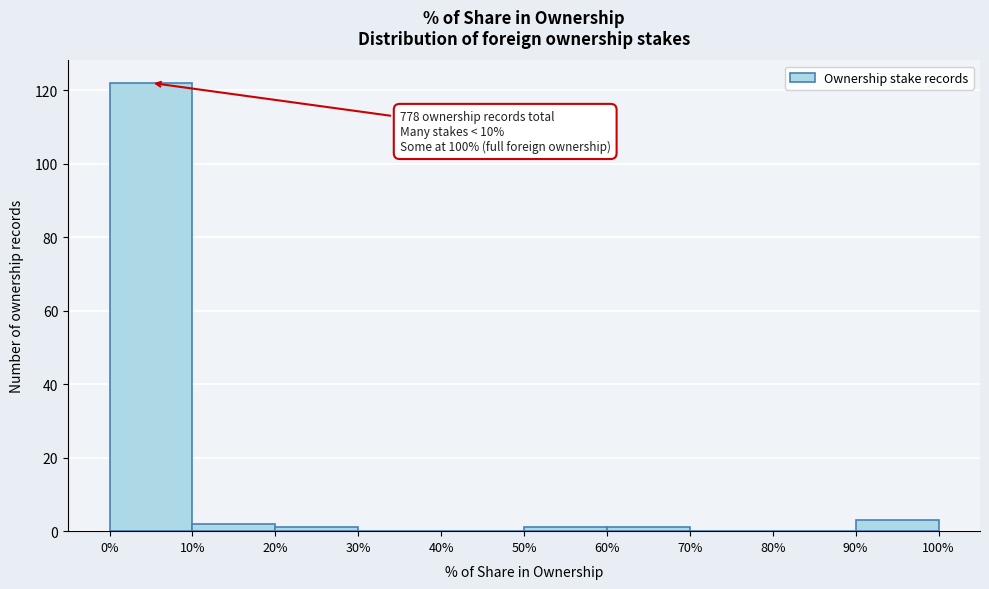

Which range on the x-axis has the tallest bar?

0% to 10%